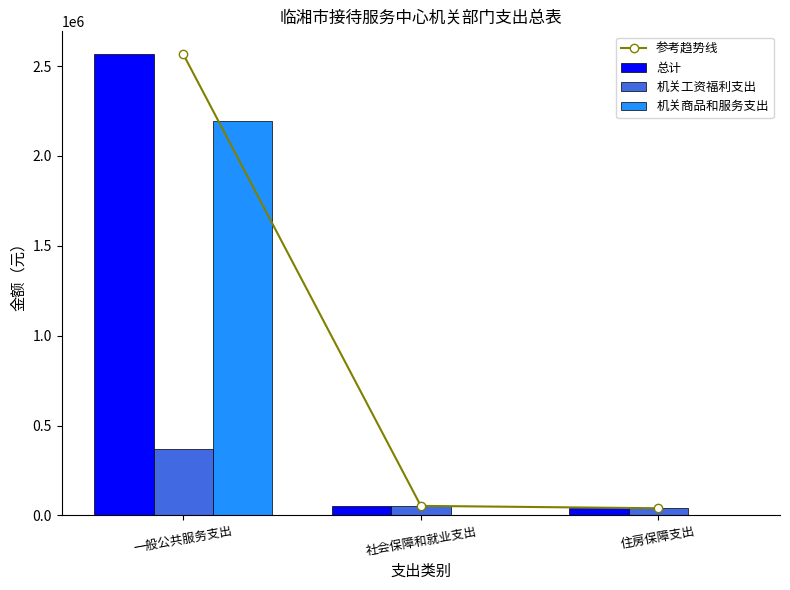

At which label does 参考趋势线 first exceed 52931?

一般公共服务支出